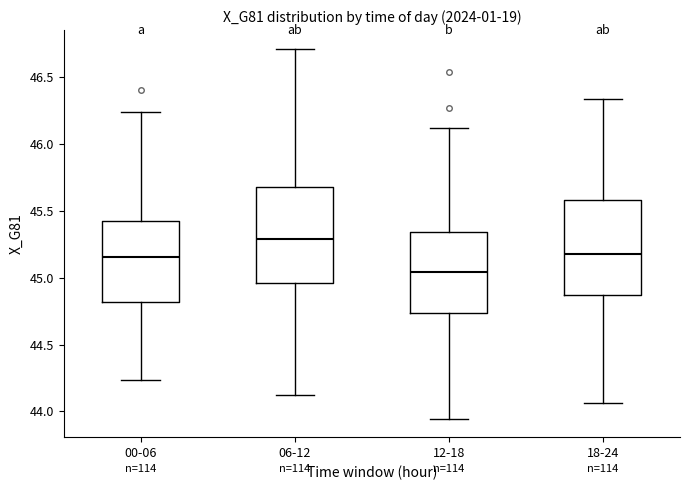

Reading left to right, read every box against the y-axis: the position of its median line, the range the box covers, and the ends of its whiskers. The values are not printed on the chart, so give them approximately, as read against the axis.

00-06: median 45.15, box 44.80 to 45.40, whiskers 44.25 to 46.25
06-12: median 45.30, box 44.95 to 45.70, whiskers 44.15 to 46.70
12-18: median 45.05, box 44.75 to 45.35, whiskers 43.95 to 46.10
18-24: median 45.15, box 44.85 to 45.60, whiskers 44.05 to 46.35